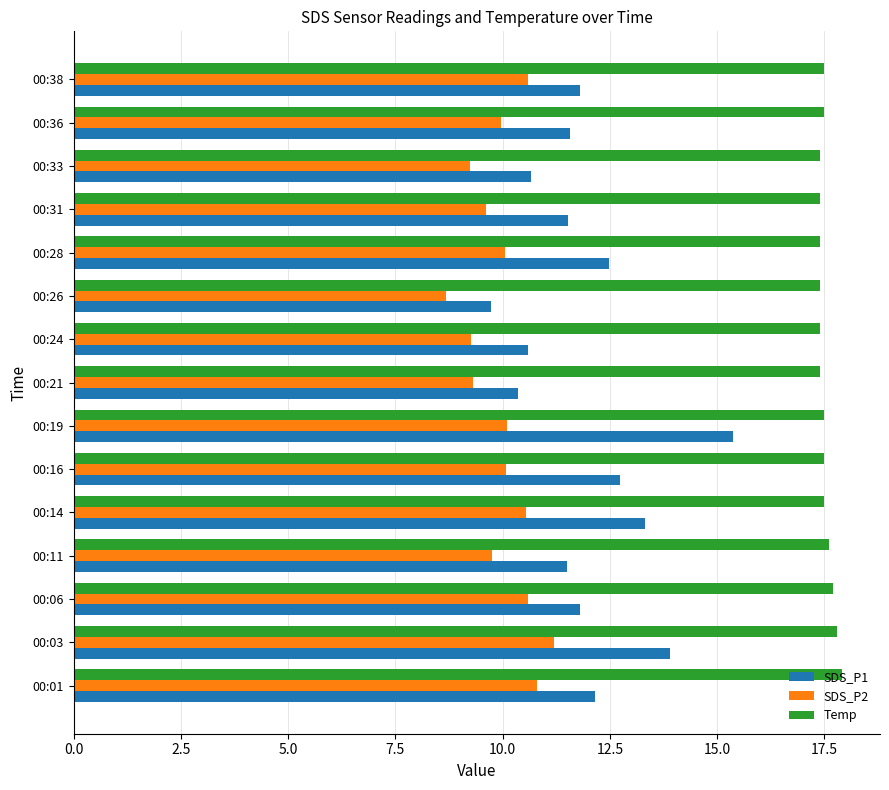

What is the difference between the second highest and minimum values in the SDS_P1 series?

4.2